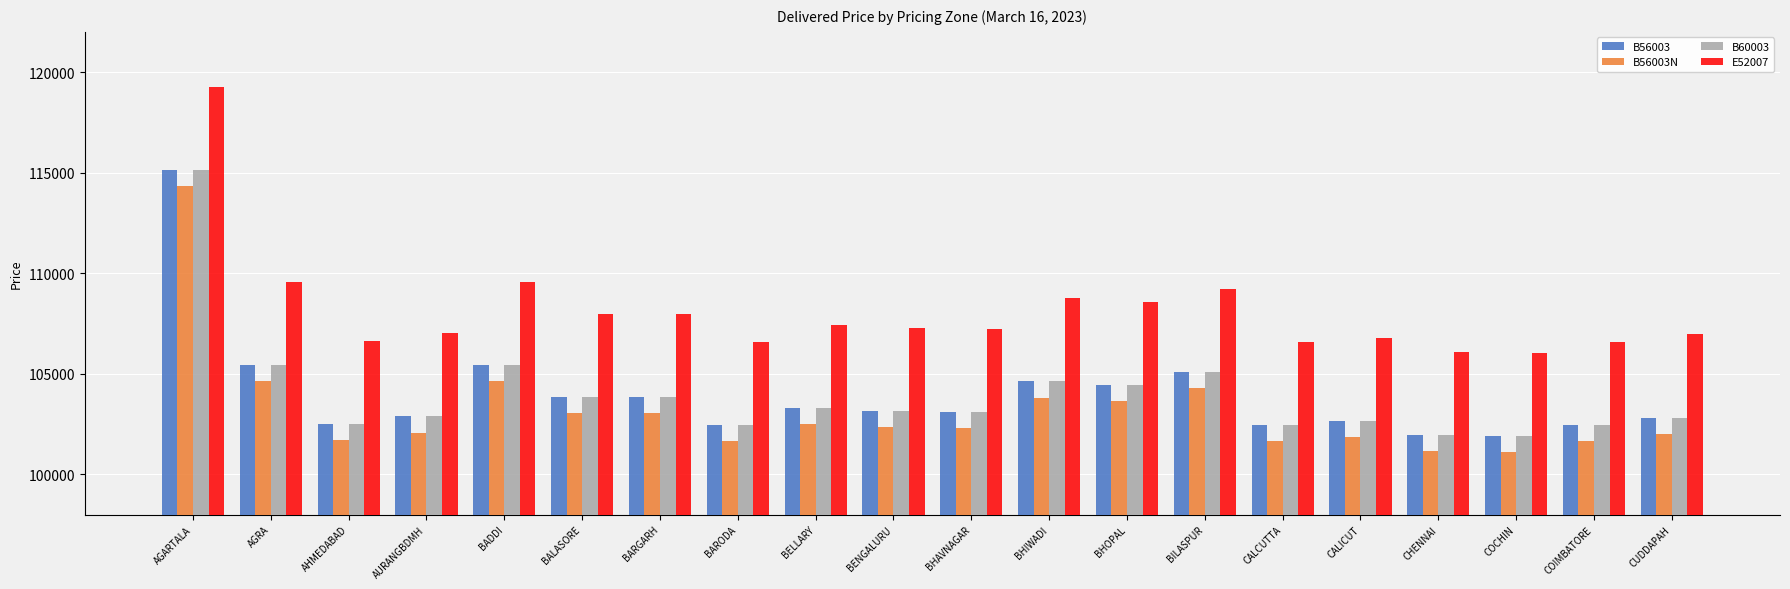

What is the maximum value shown in the chart?

119250